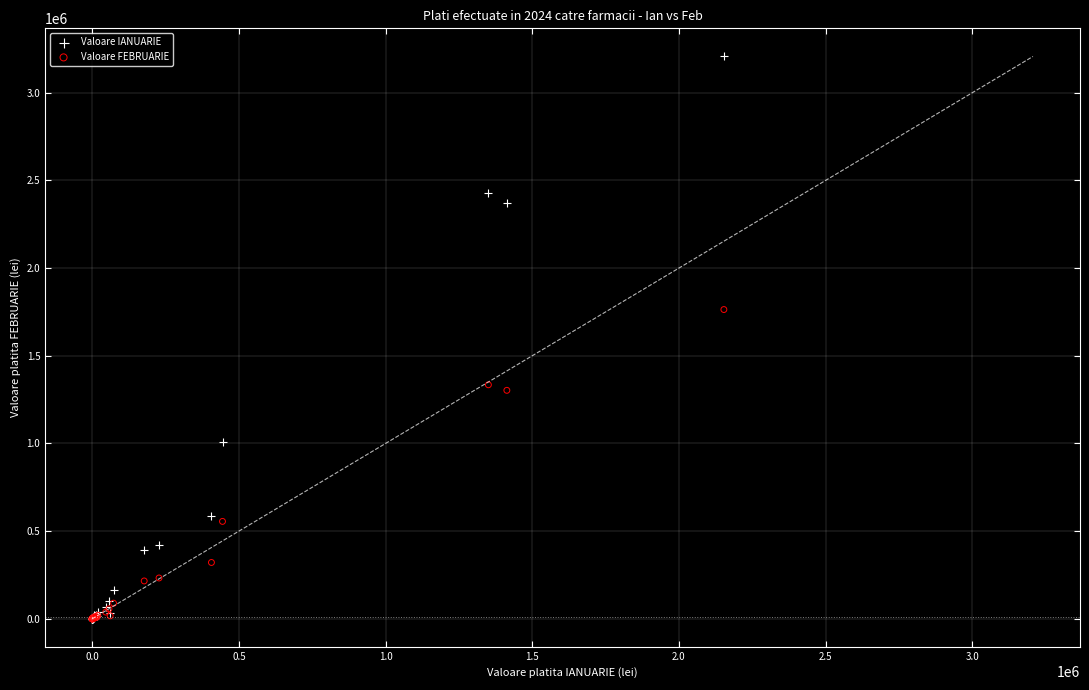

Across all series, what Y value is closest to 1603434?

1763750.3